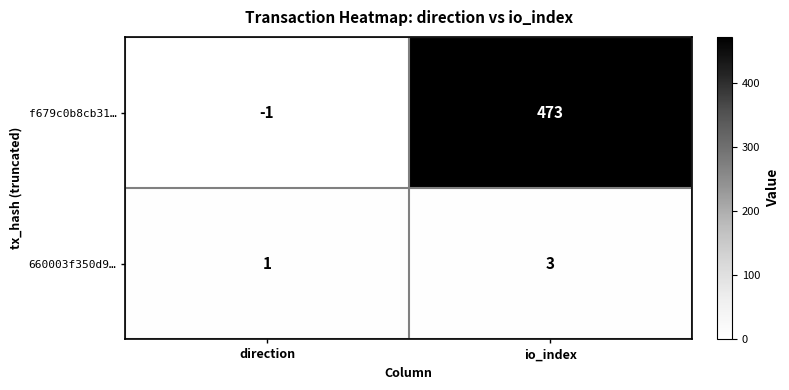

Rank the series by their maximum value, from highest to lowest.

f679c0b8cb31…, 660003f350d9…